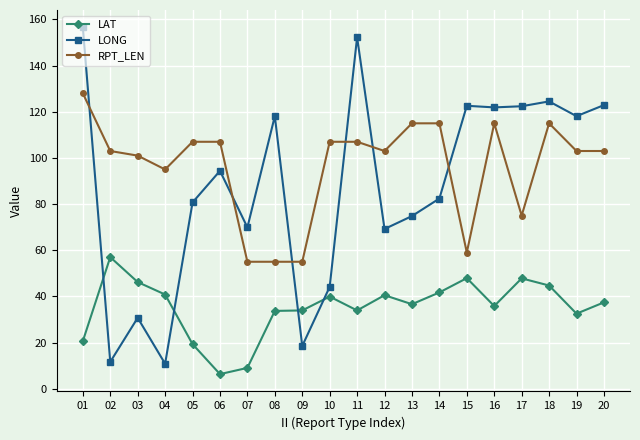

The value of LAT at 17 is 47.8. True or false?

True